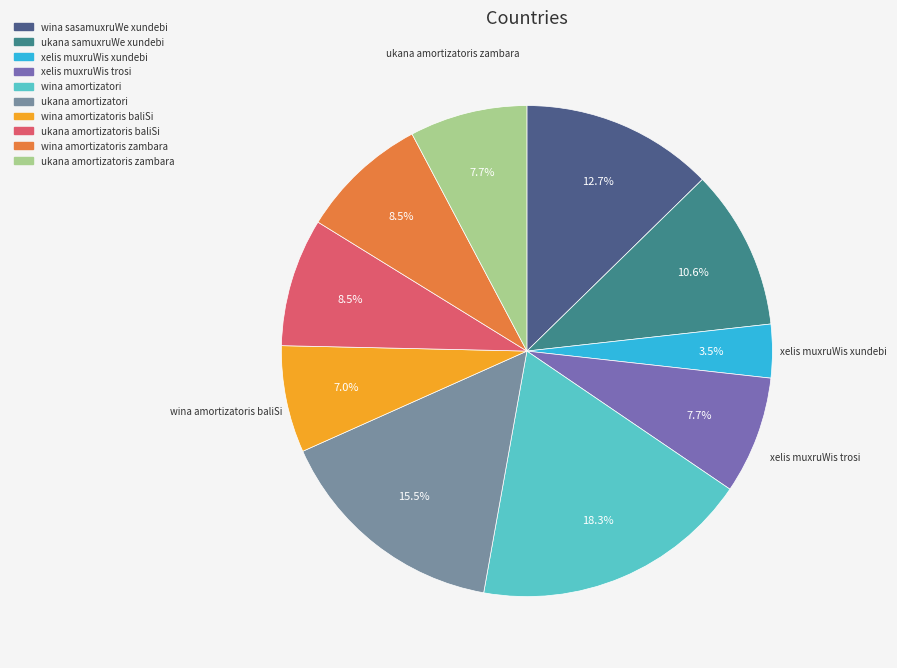

Which category has the biggest portion of the pie?

wina amortizatori